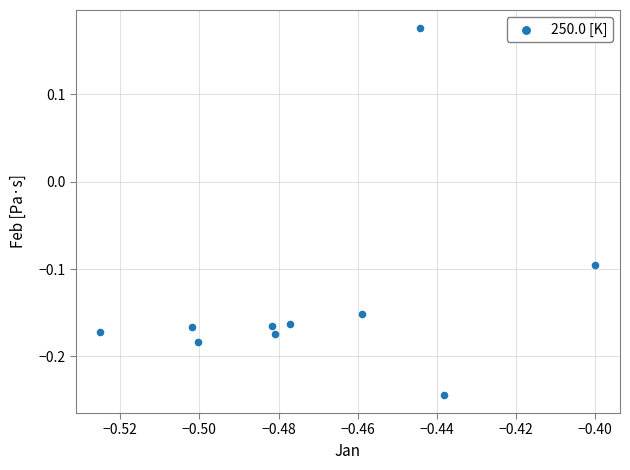

What is the range of Y values (max minus min)?

0.4